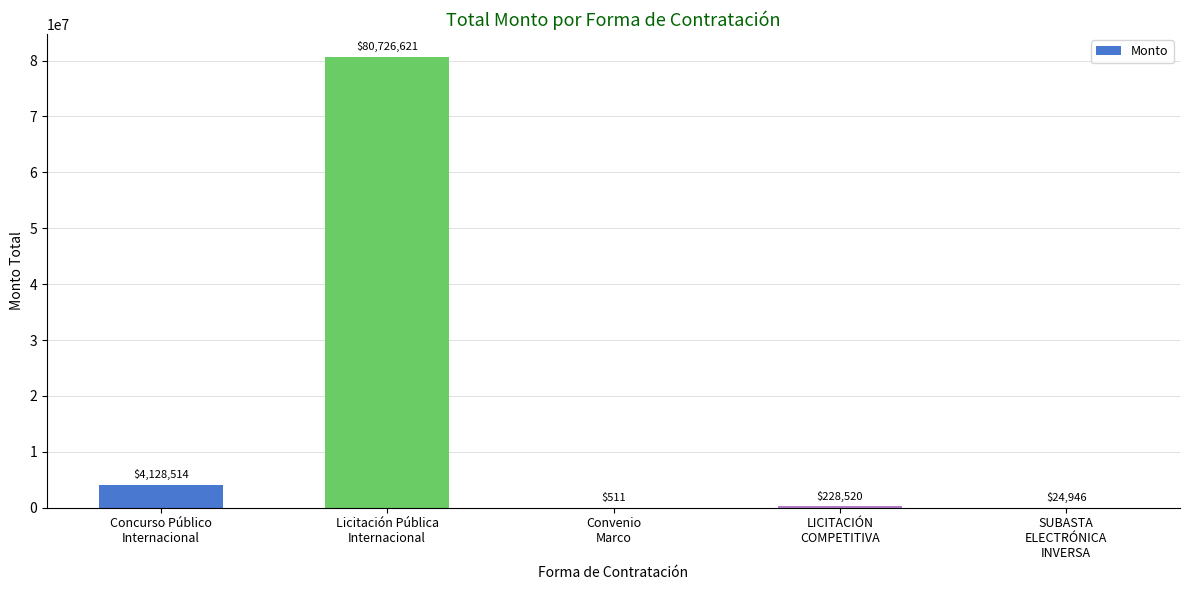

At which label is the value closest to 40363566?

Concurso Público
Internacional